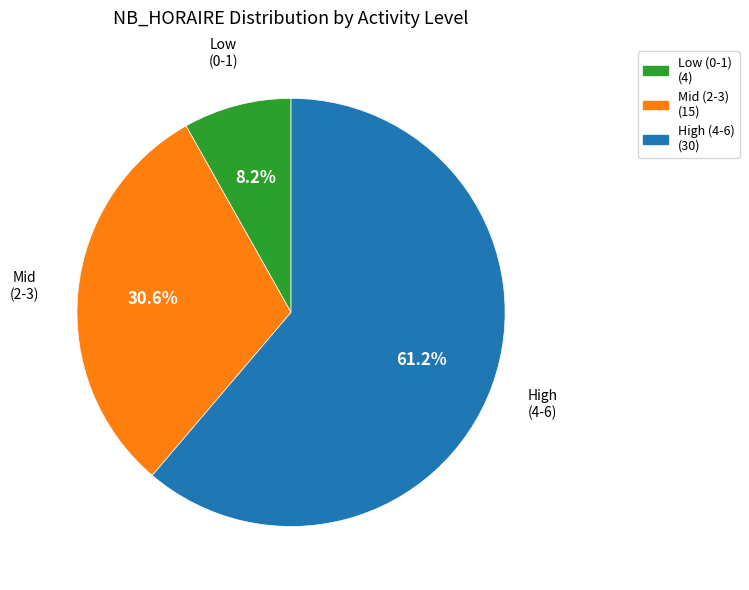

Count the number of slices in the pie.

3